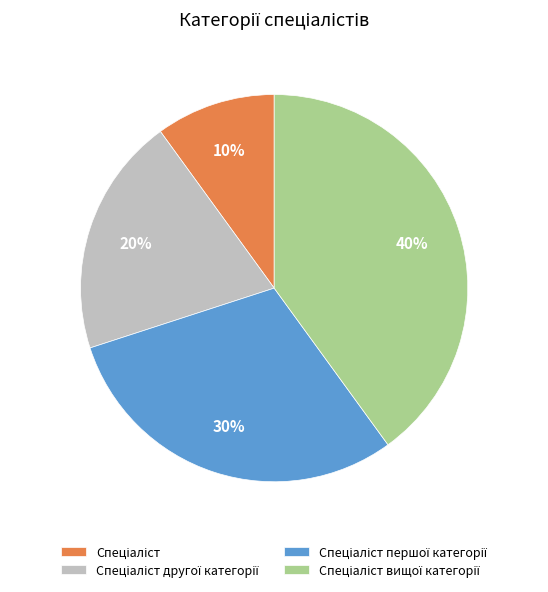

To the nearest percent, what is the average slice percentage?

25%